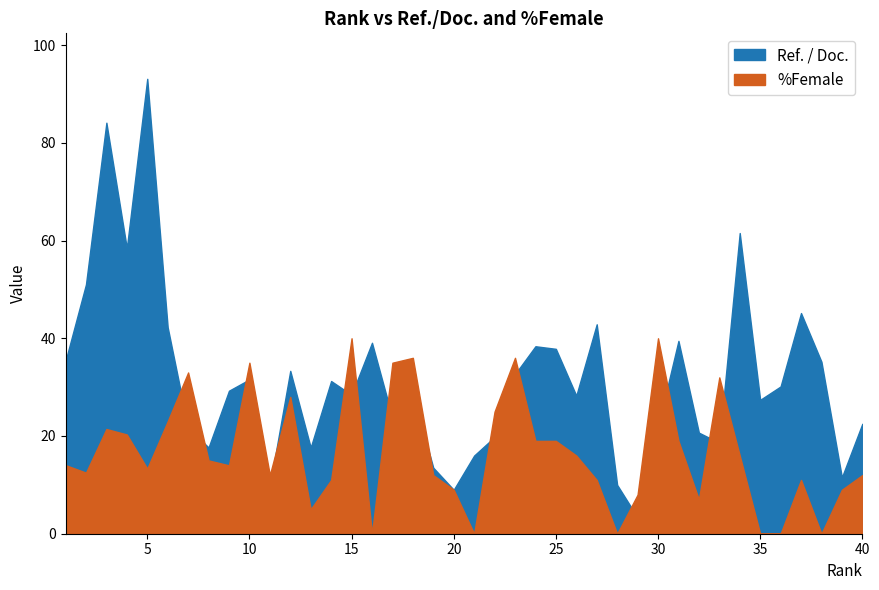

How many series are shown in this chart?

2